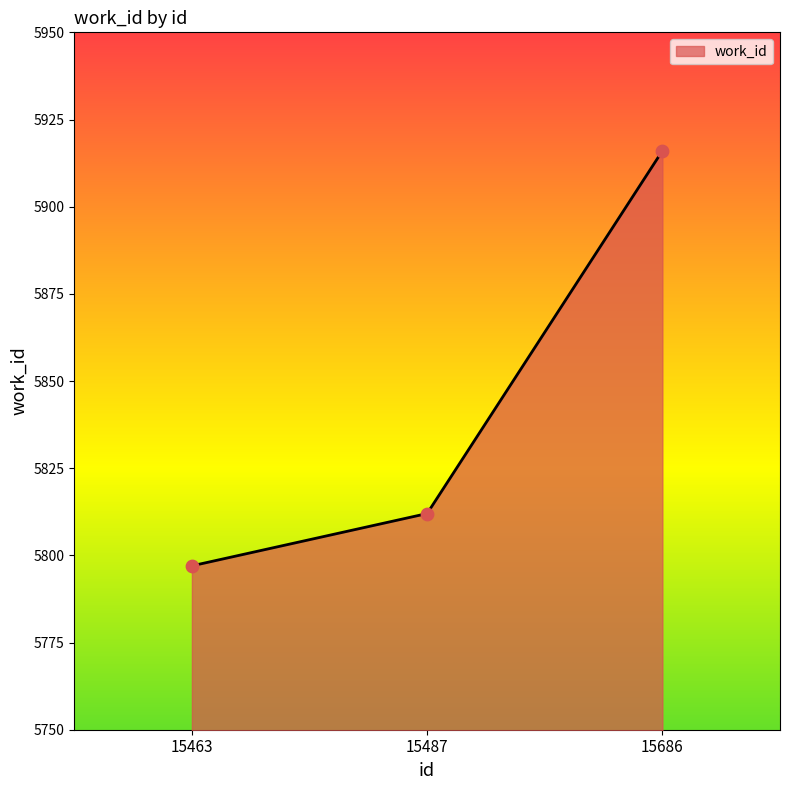

What is the ratio of the value at 15487 to the value at 15463?

1.0